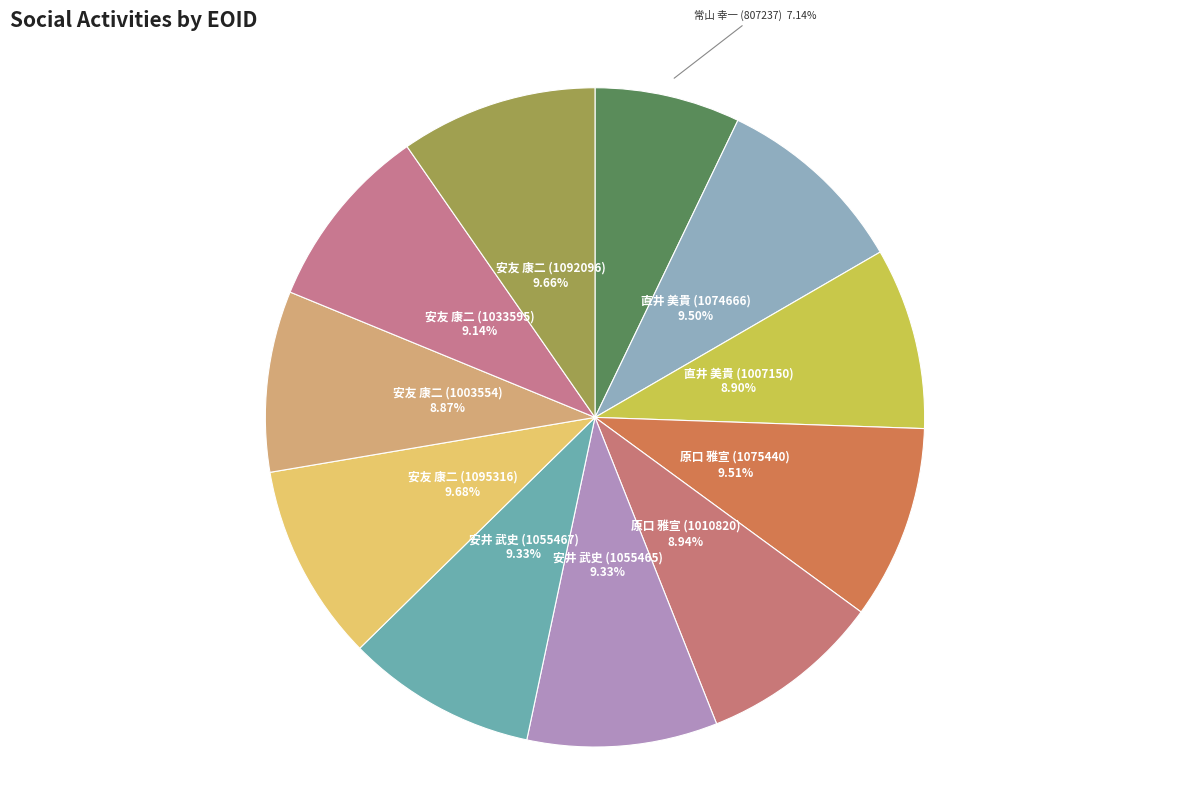

Count the number of slices in the pie.

11